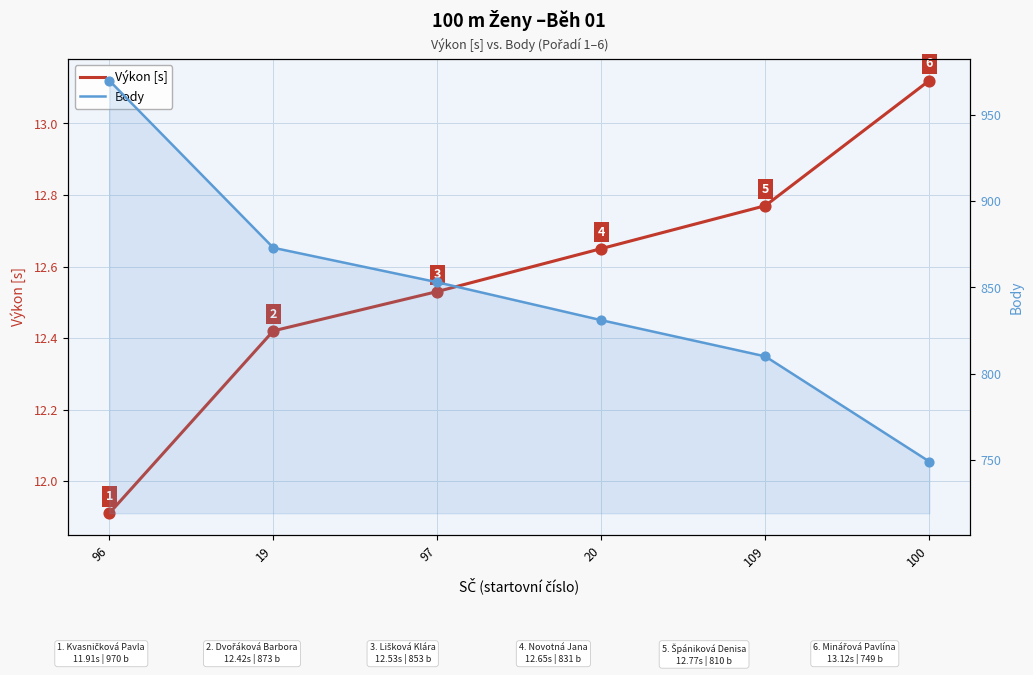

Which series has the largest Y range (max minus min)?

Body